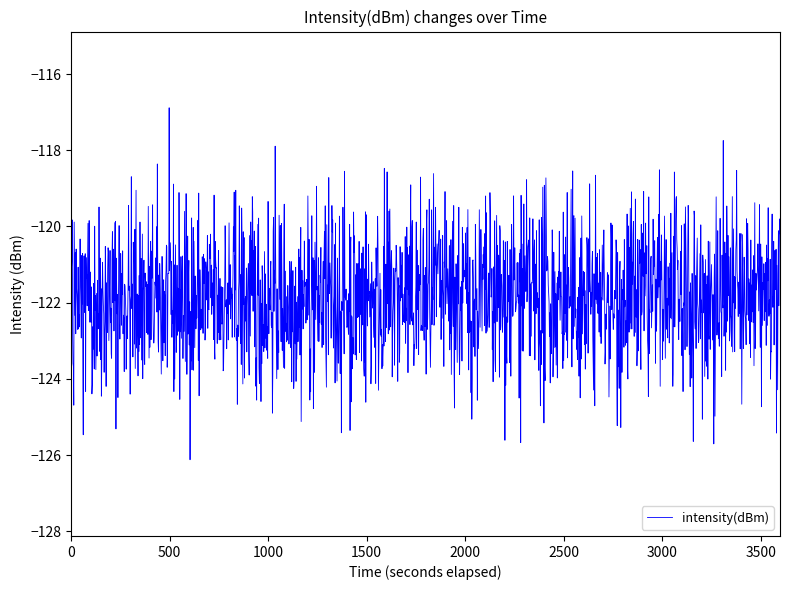

True or false: there are more than 0 points higher than both neighbors.

True